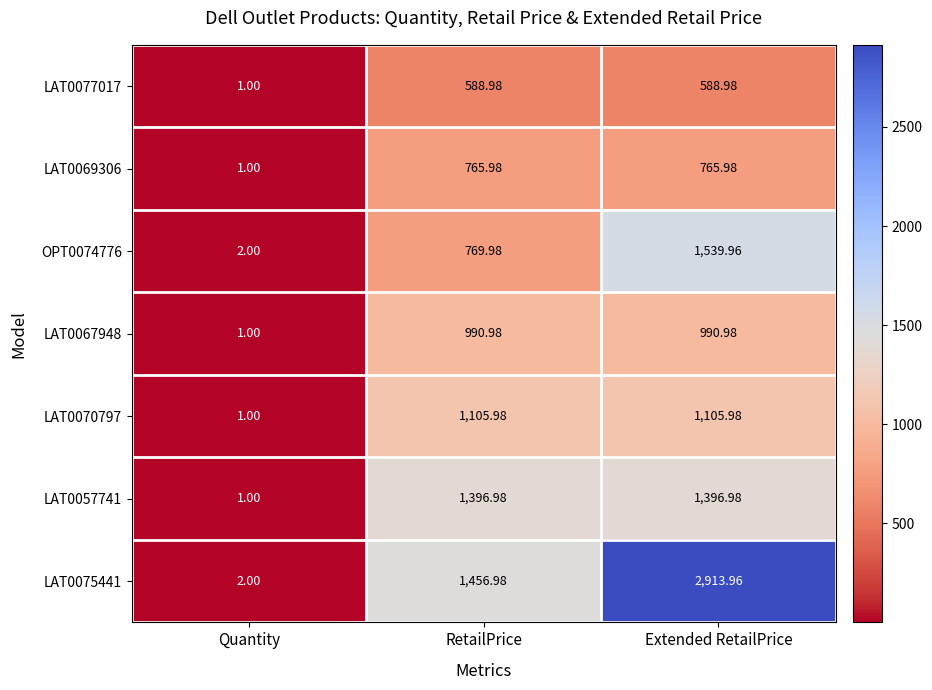

Rank the series by their maximum value, from lowest to highest.

LAT0077017, LAT0069306, LAT0067948, LAT0070797, LAT0057741, OPT0074776, LAT0075441